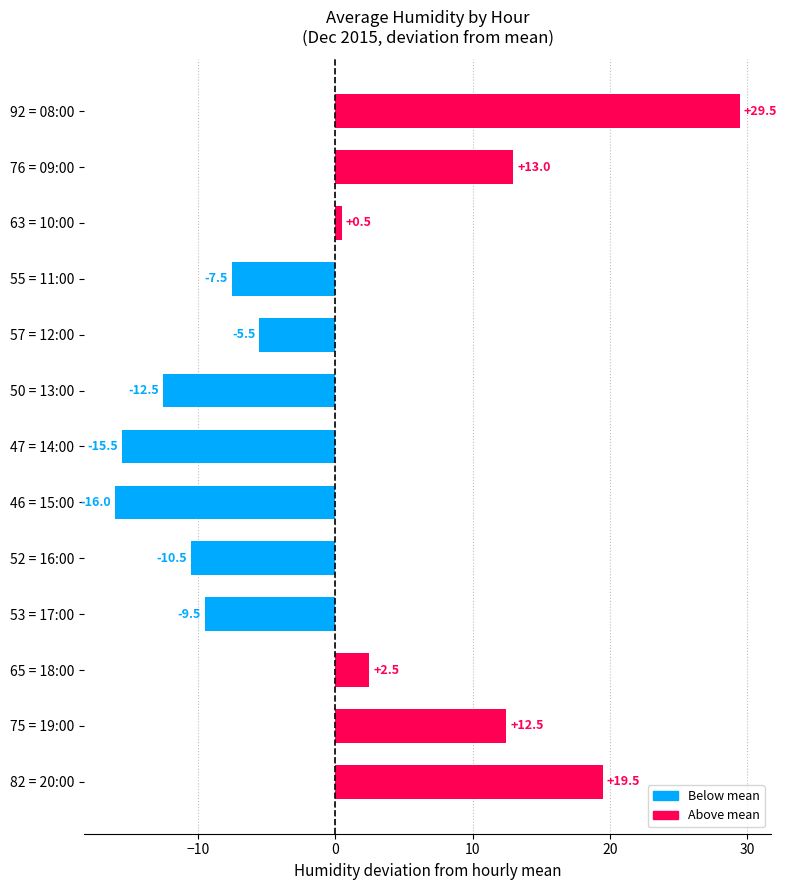

How many values are above zero?

6